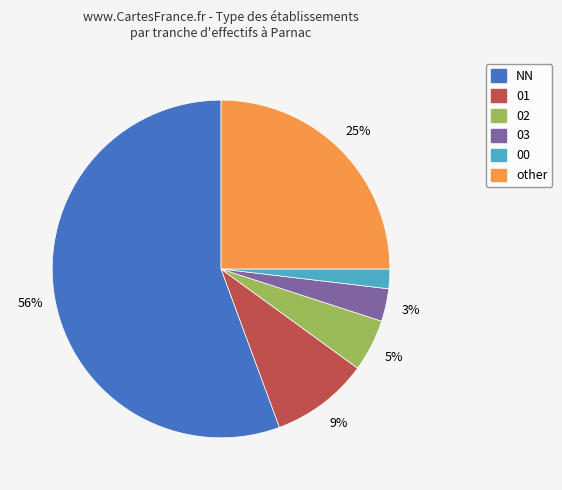

True or false: 02 accounts for 5% of the total.

True